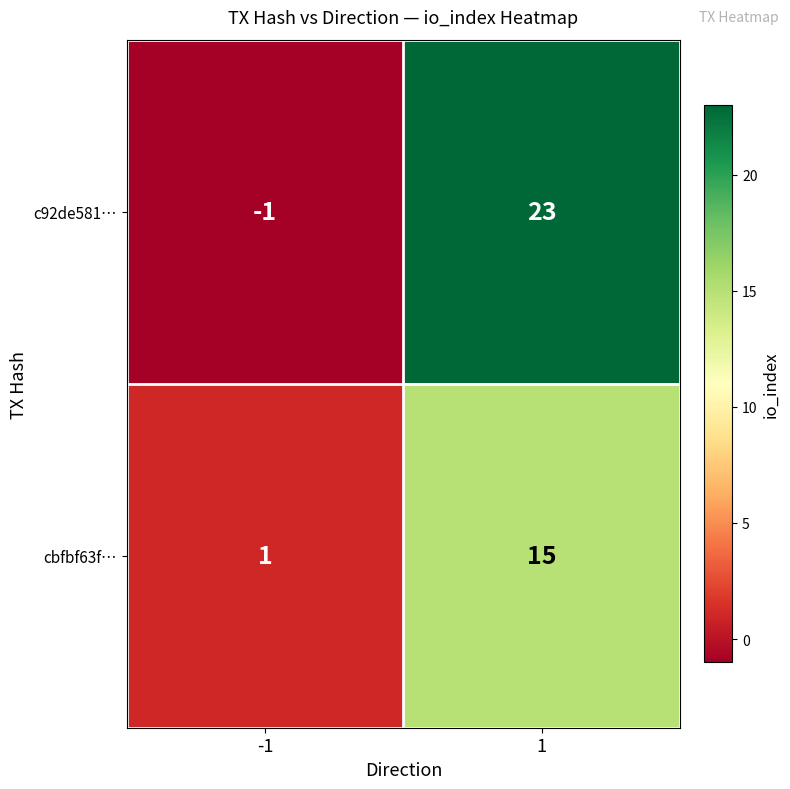

True or false: c92de581… has a value of -2 at -1.

False